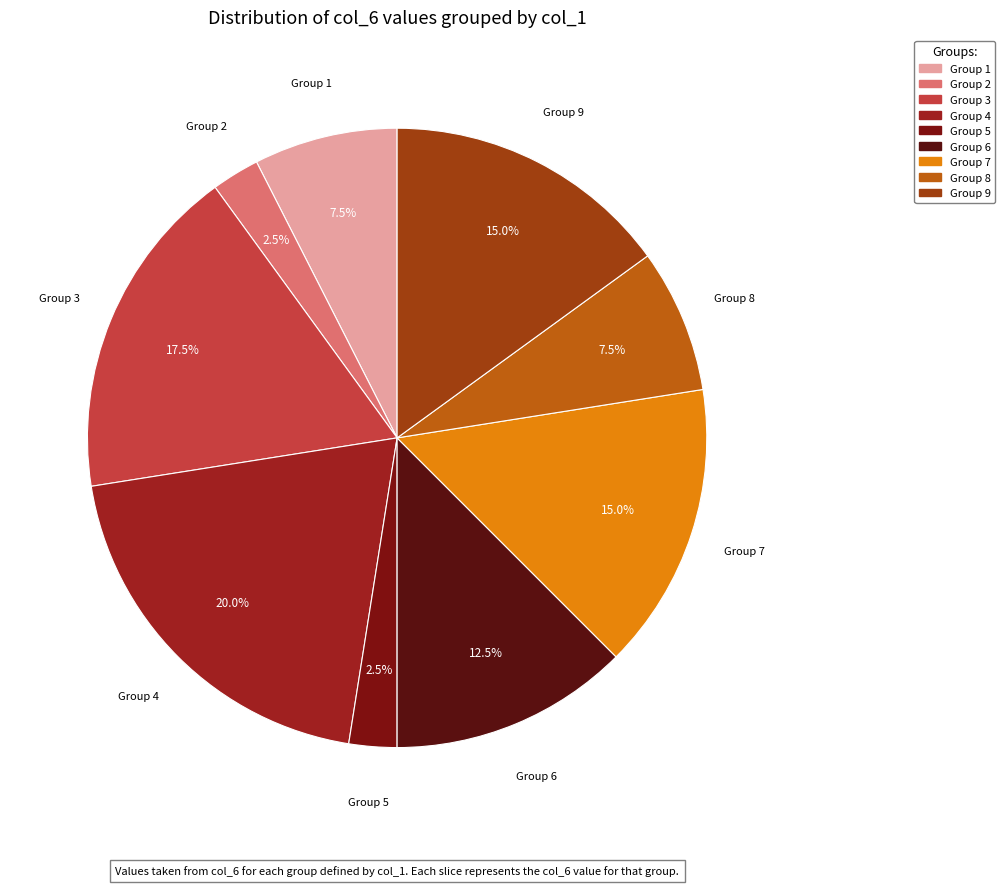

Count the number of slices in the pie.

9